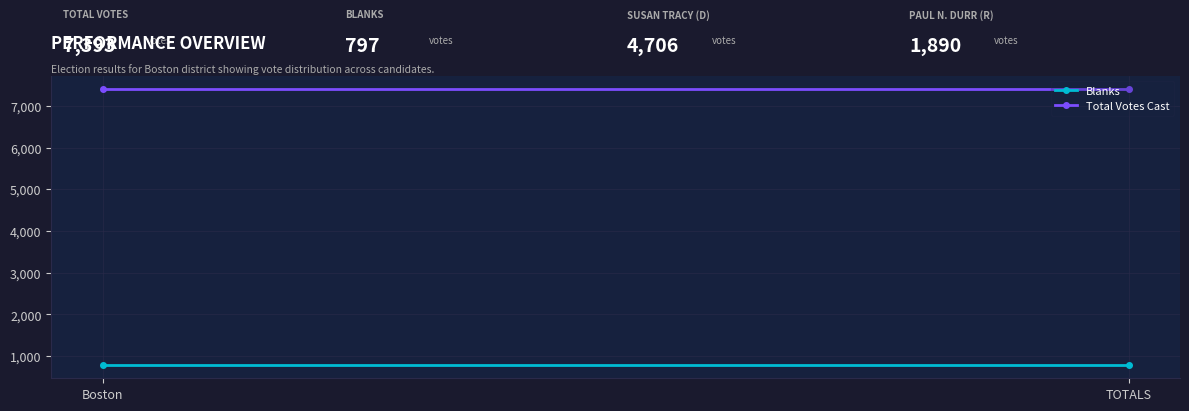

What are all the series names shown in the legend?

Blanks, Total Votes Cast